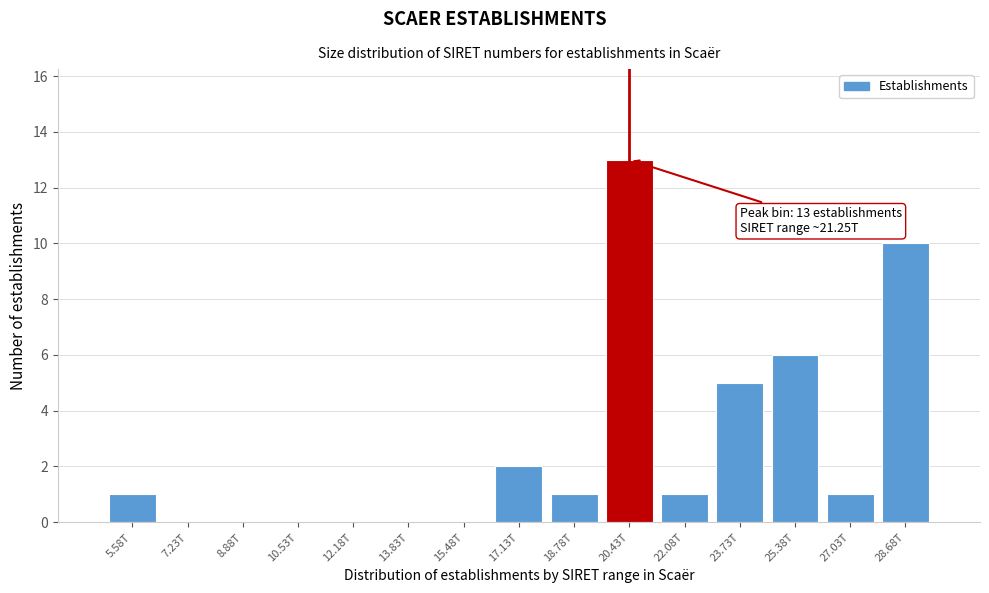

Reading left to right, what are all the values shown in this chart?

5.58T=1	7.23T=0	8.88T=0	10.53T=0	12.18T=0	13.83T=0	15.48T=0	17.13T=2	18.78T=1	20.43T=13	22.08T=1	23.73T=5	25.38T=6	27.03T=1	28.68T=10